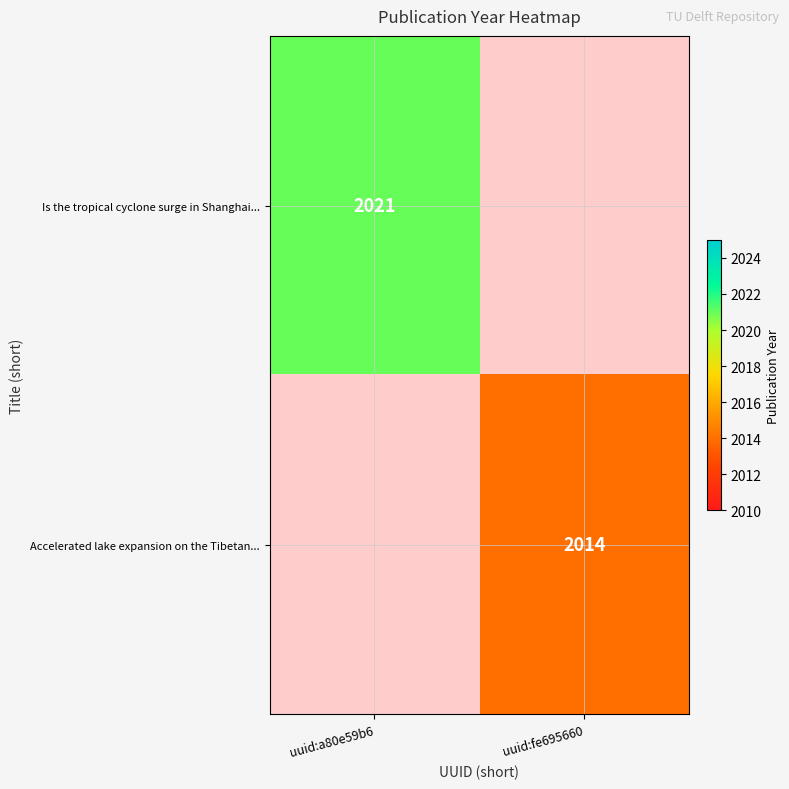

The value of Is the tropical cyclone surge in Shanghai... at uuid:a80e59b6 is 538. True or false?

False